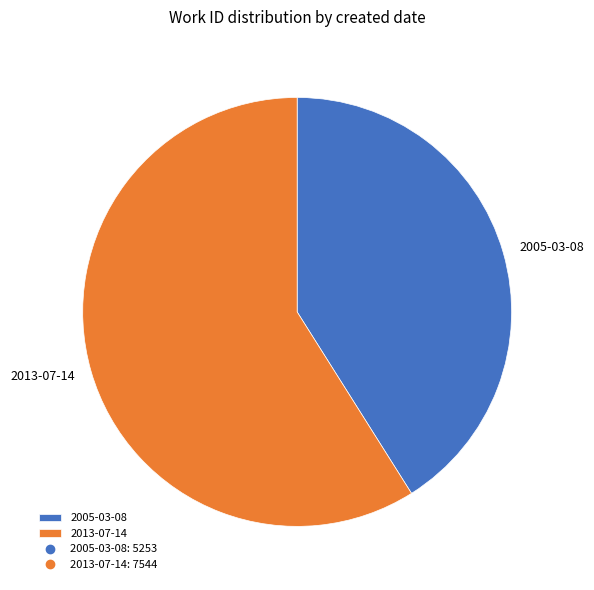

Between 2013-07-14 and 2005-03-08, which is larger?

2013-07-14